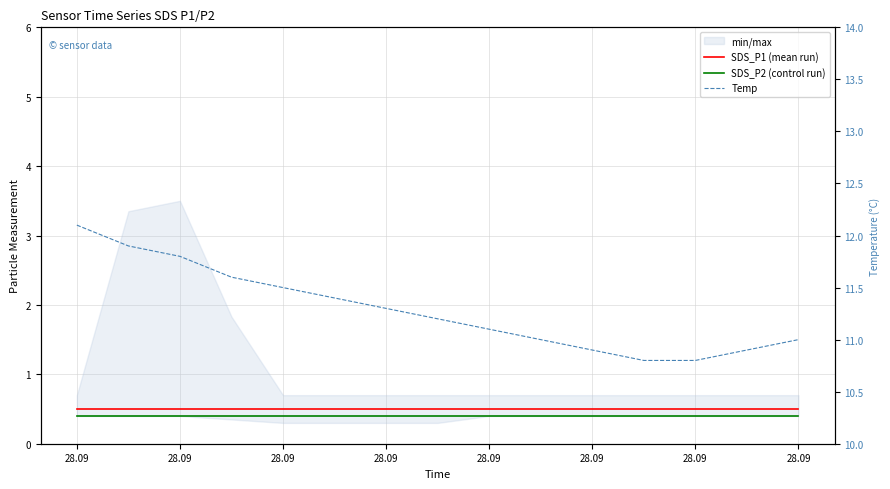

Is it true that SDS_P1 (mean run) equals 0.5 at 28.09?

True